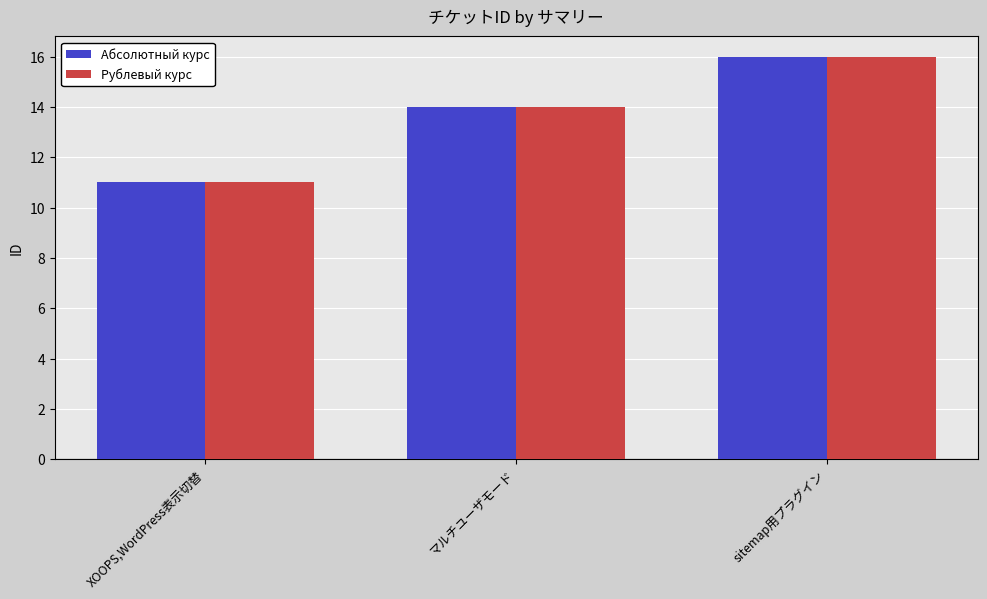

How many values in the Абсолютный курс series are below 14?

1